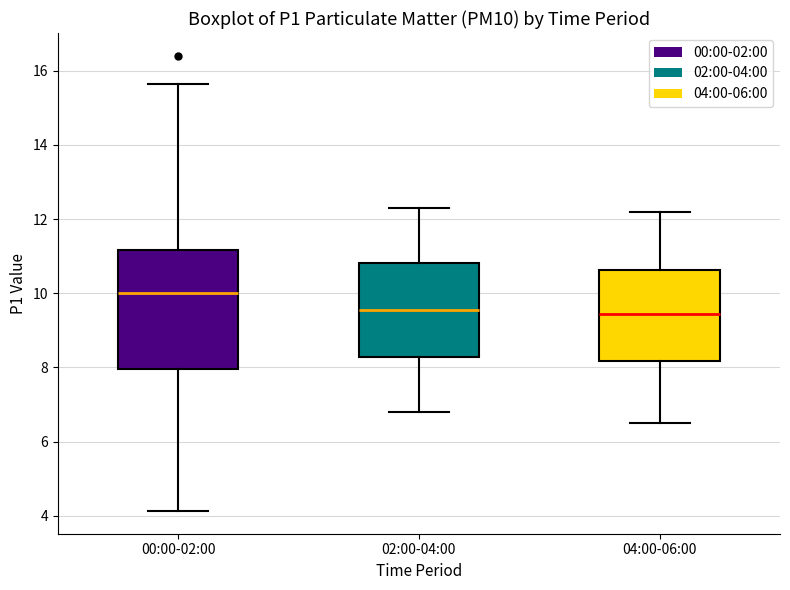

Where is the lower edge of the box for 04:00-06:00 on the y-axis? The values are not printed on the chart, so give them approximately, as read against the axis.

8.2